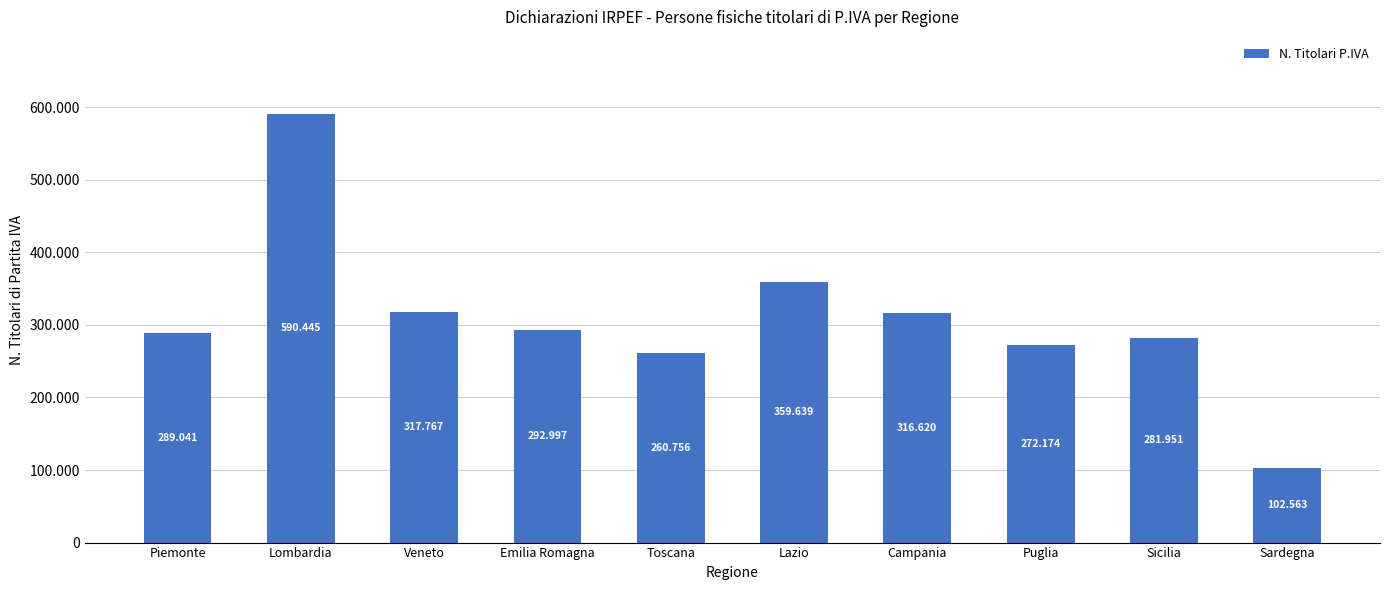

Rank the categories by value from lowest to highest.

Sardegna, Toscana, Puglia, Sicilia, Piemonte, Emilia Romagna, Campania, Veneto, Lazio, Lombardia